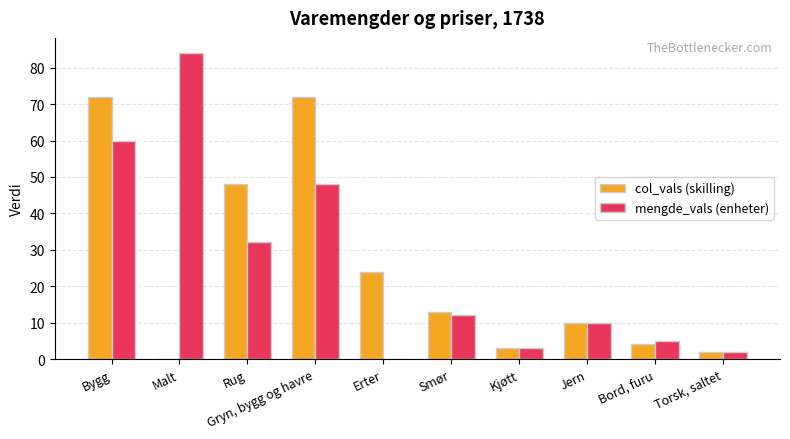

What is the highest value of the mengde_vals (enheter) series?

84